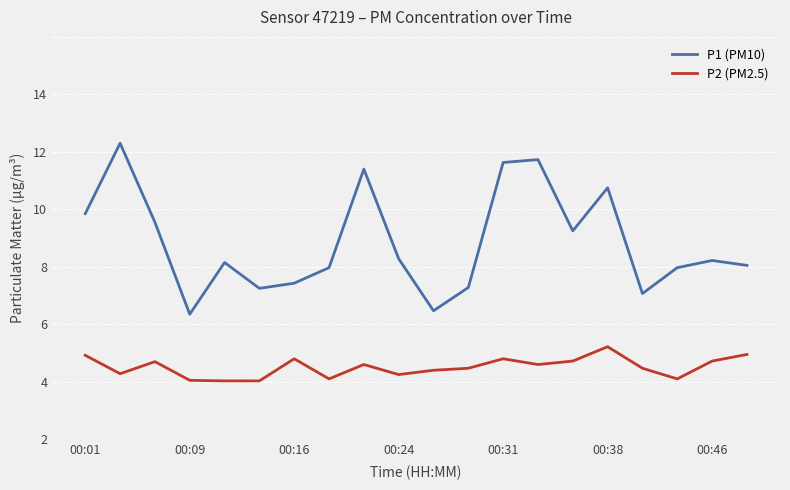

True or false: P2 (PM2.5) and P1 (PM10) cross at least once.

False